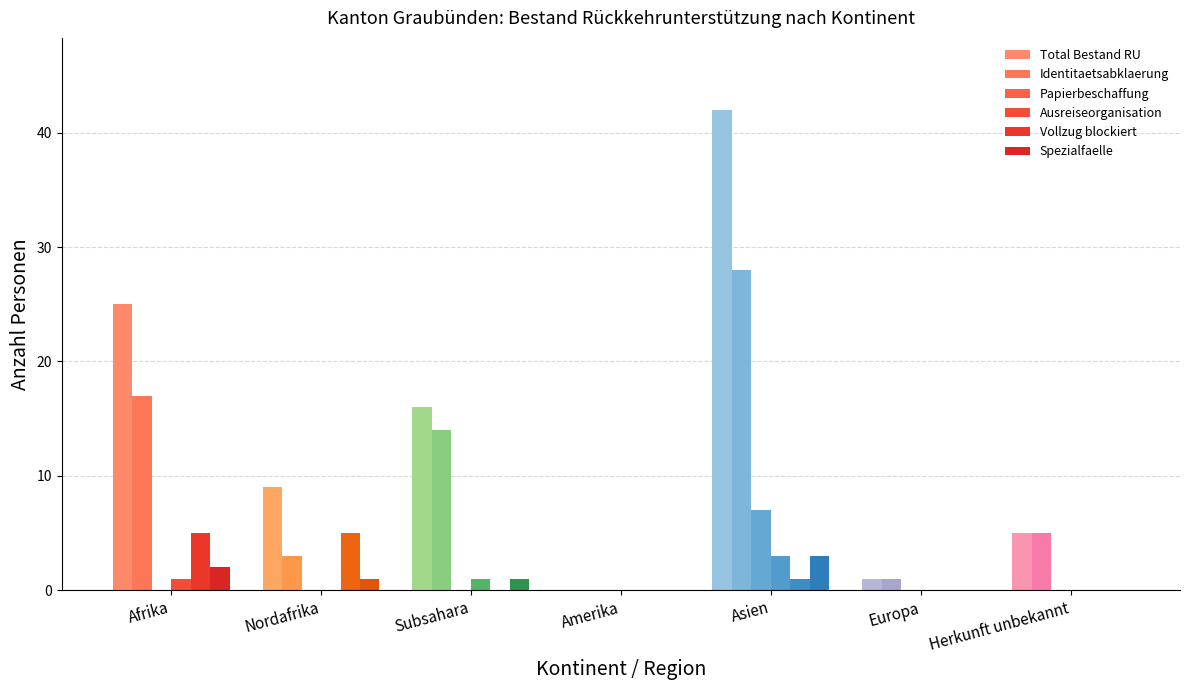

Which series has the largest total across all categories?

Total Bestand RU